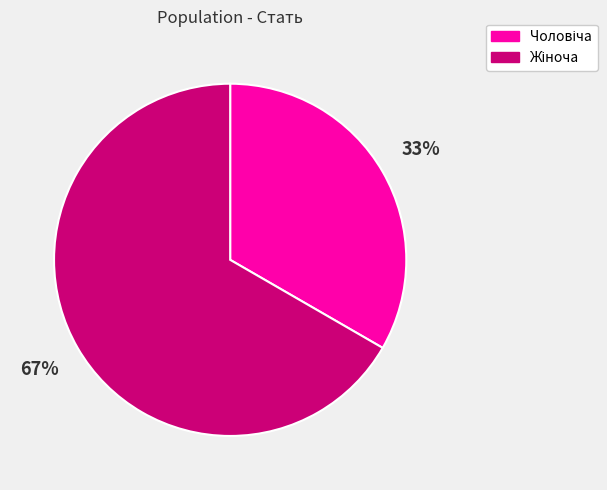

Does any single category account for the majority?

Yes